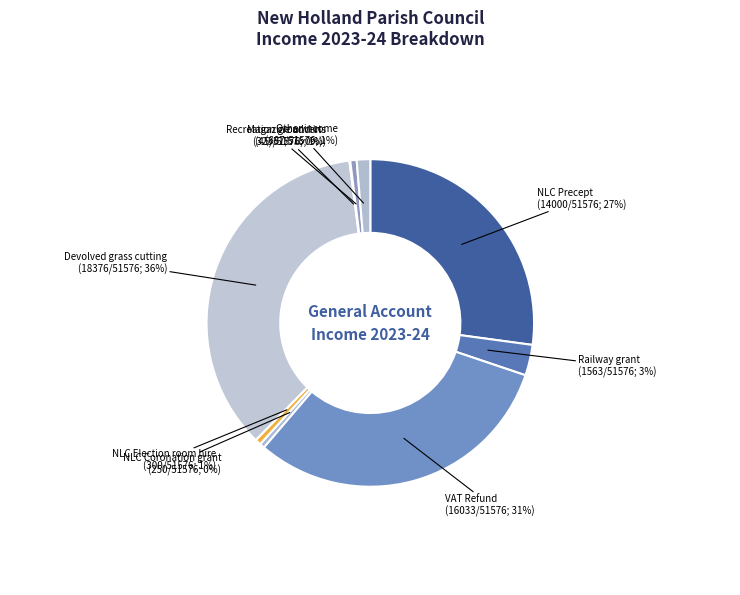

What percentage is the VAT Refund slice, to the nearest percent?

31%